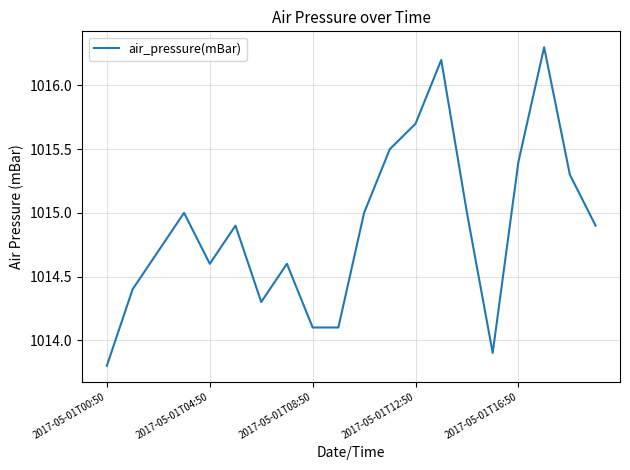

How many lines are shown in the chart?

1